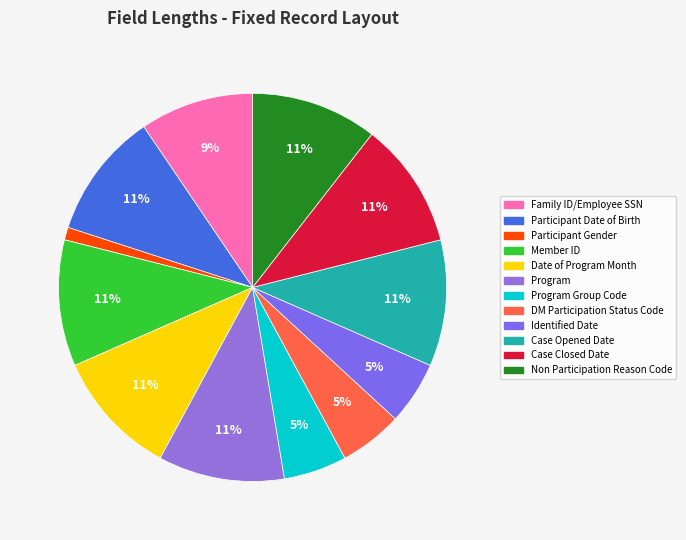

Count the number of slices in the pie.

12